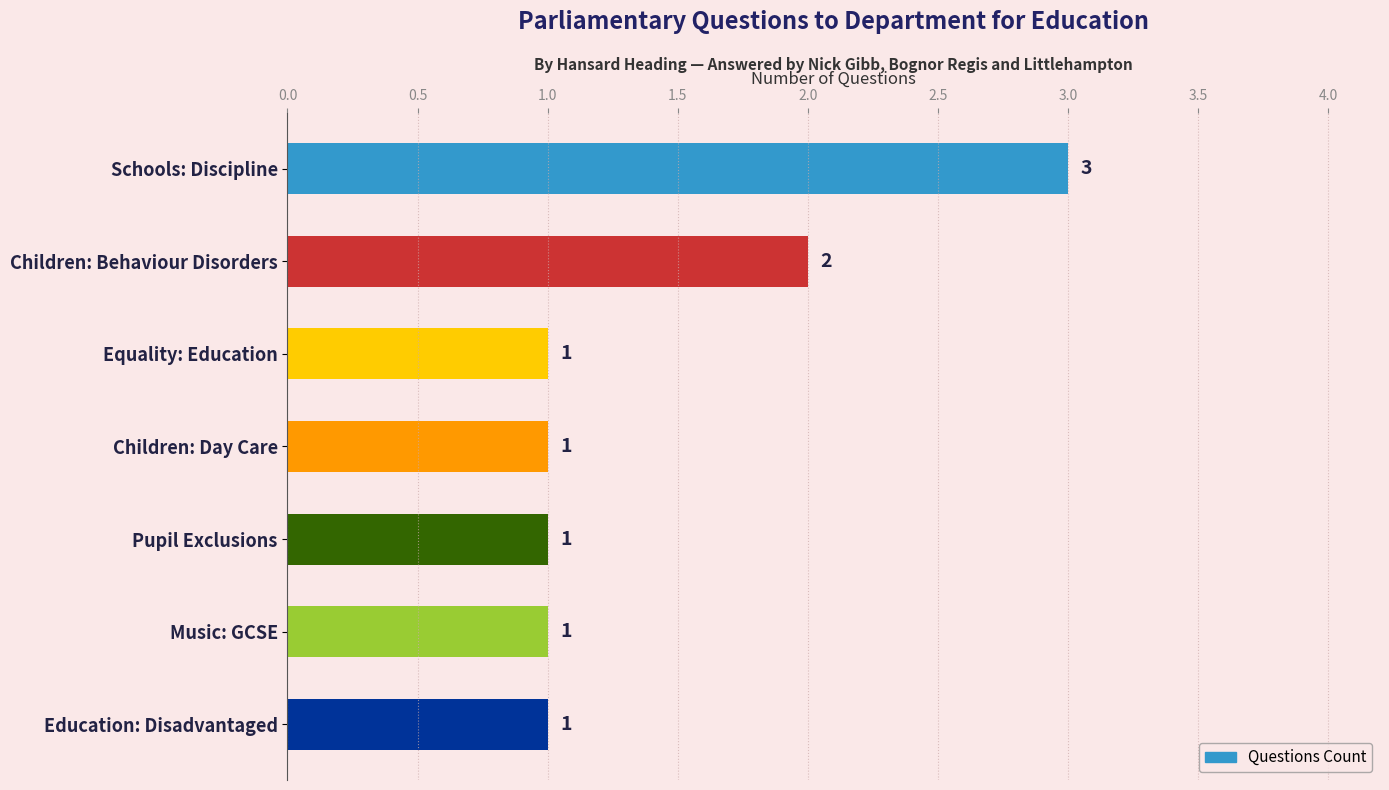

At which label is the value closest to 2?

Children: Behaviour Disorders